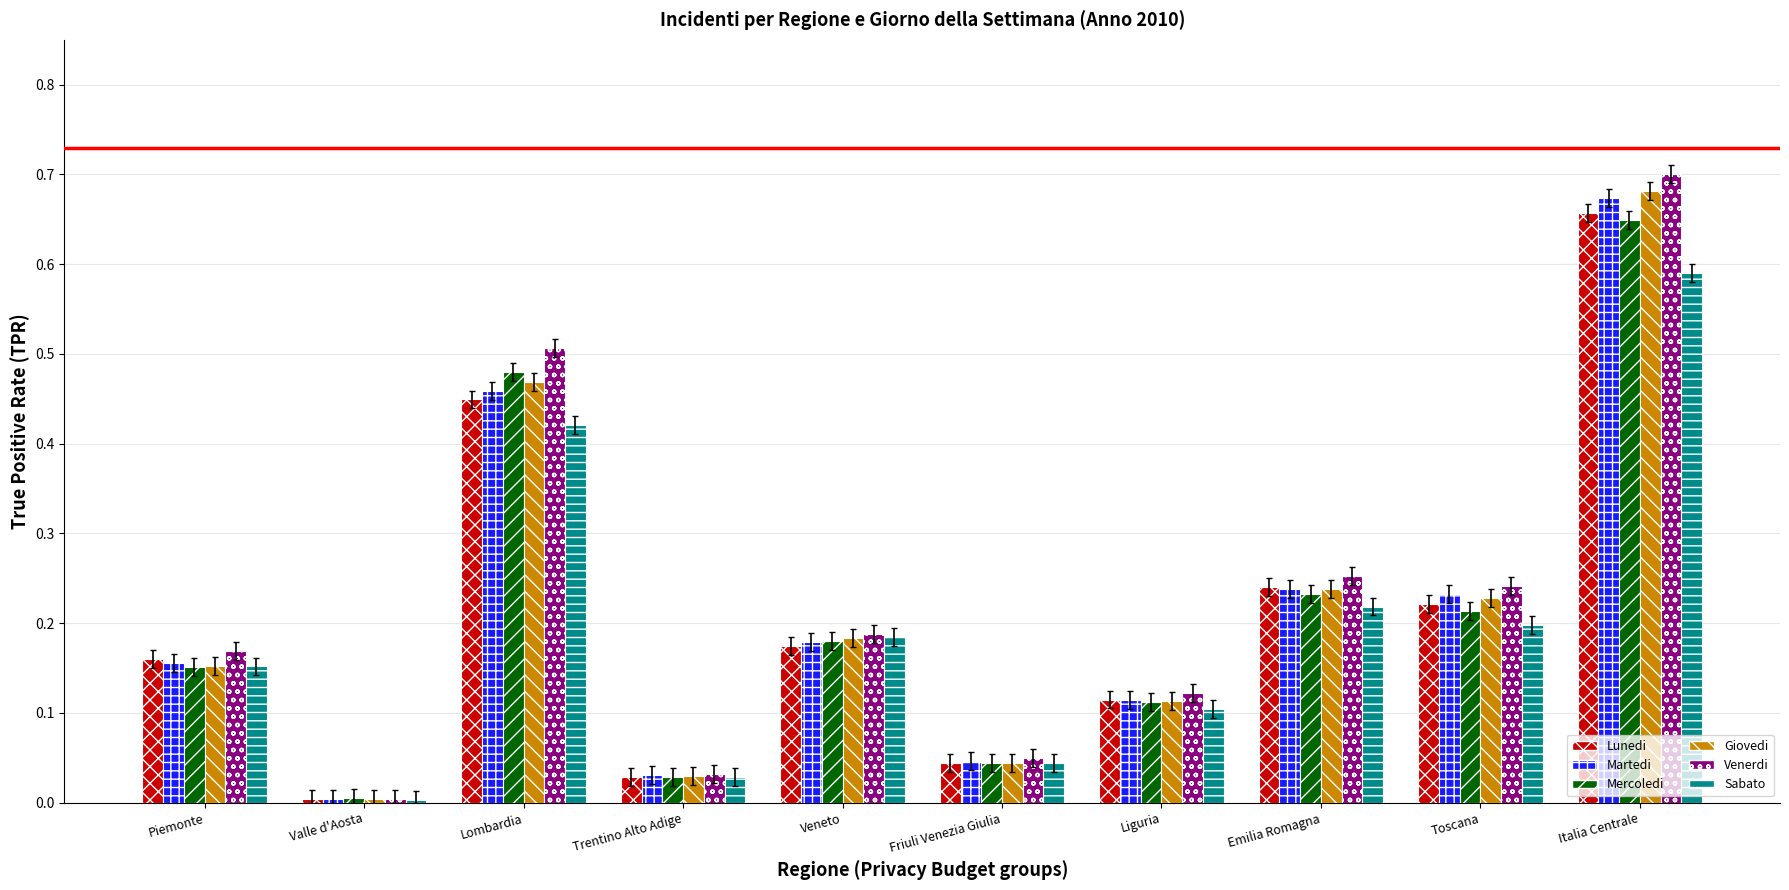

Which category has the lowest value in the Venerdi series?

Valle d'Aosta